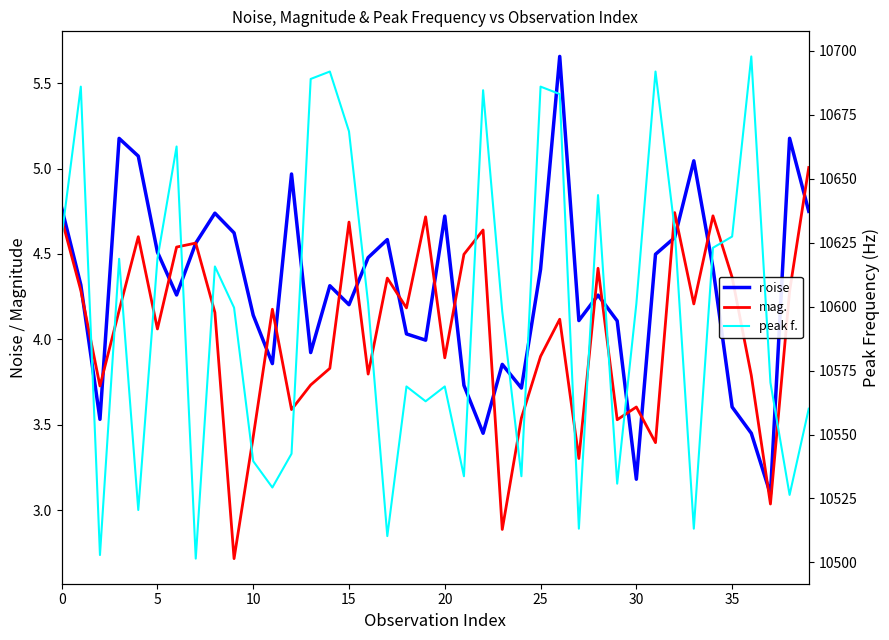

Reading left to right, what are all the values shown in this chart?

noise: 4.8	4.3	3.5	5.2	5.1	4.5	4.3	4.6	4.7	4.6	4.1	3.9	5.0	3.9	4.3	4.2	4.5	4.6	4.0	4.0	4.7	3.7	3.4	3.9	3.7	4.4	5.7	4.1	4.3	4.1	3.2	4.5	4.6	5.0	4.4	3.6	3.4	3.1	5.2	4.7
mag.: 4.7	4.3	3.7	4.2	4.6	4.1	4.5	4.6	4.2	2.7	3.4	4.2	3.6	3.7	3.8	4.7	3.8	4.4	4.2	4.7	3.9	4.5	4.6	2.9	3.5	3.9	4.1	3.3	4.4	3.5	3.6	3.4	4.7	4.2	4.7	4.4	3.8	3.0	4.3	5.0
peak f.: 10627.4	10686.0	10502.9	10618.7	10520.5	10618.7	10662.6	10501.5	10615.7	10599.6	10539.6	10529.3	10542.5	10689.0	10691.9	10668.5	10601.1	10510.3	10568.8	10563.0	10568.8	10533.7	10684.6	10598.1	10533.7	10686.0	10683.1	10513.2	10643.6	10530.8	10601.1	10691.9	10630.4	10513.2	10623.0	10627.4	10697.8	10570.3	10526.4	10560.1